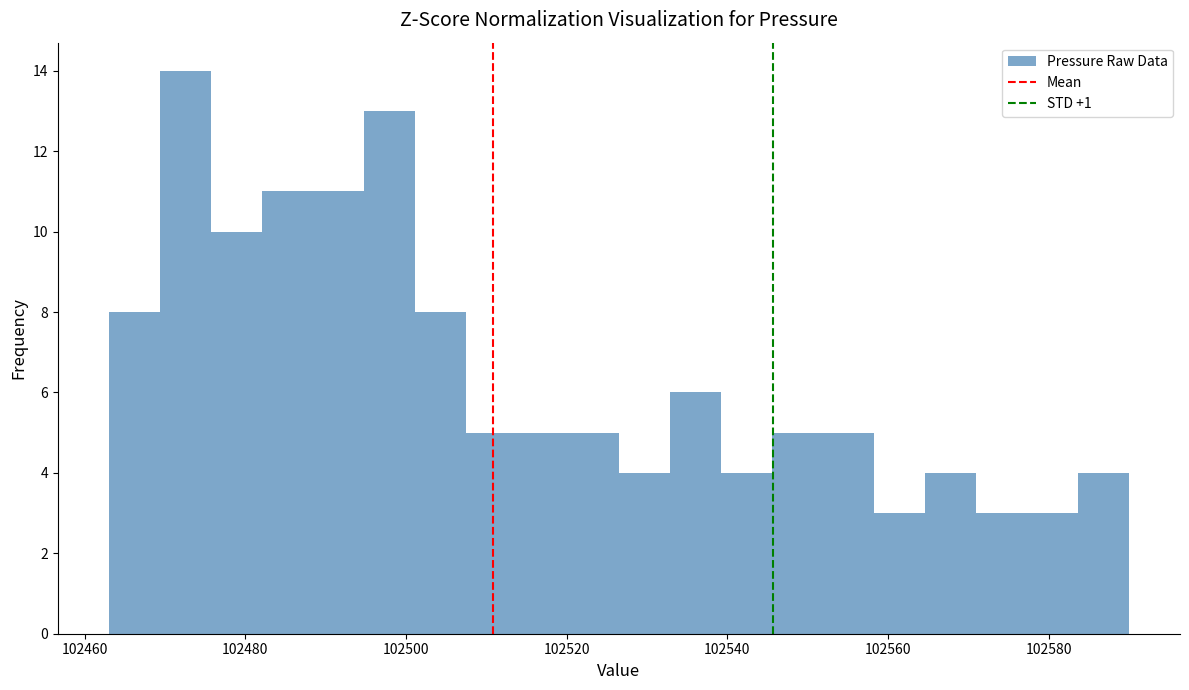

Read against the x-axis, roughly where is the centre of the tallest bar?

102472